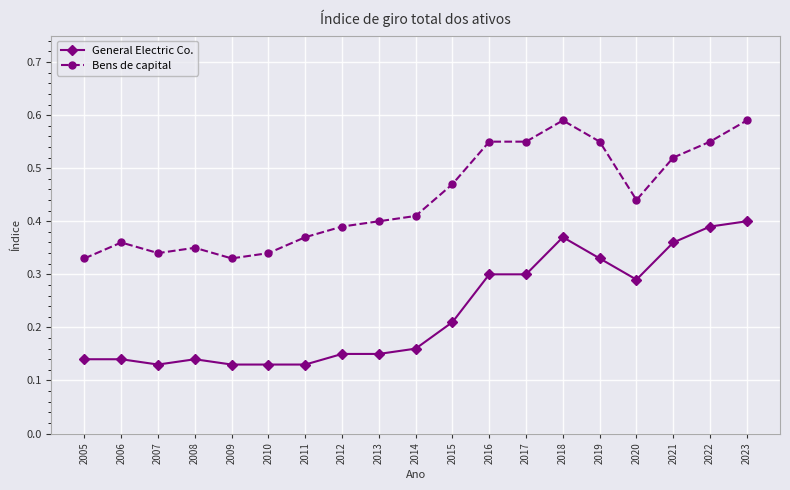

True or false: Bens de capital has more than 0 interior local peaks.

True